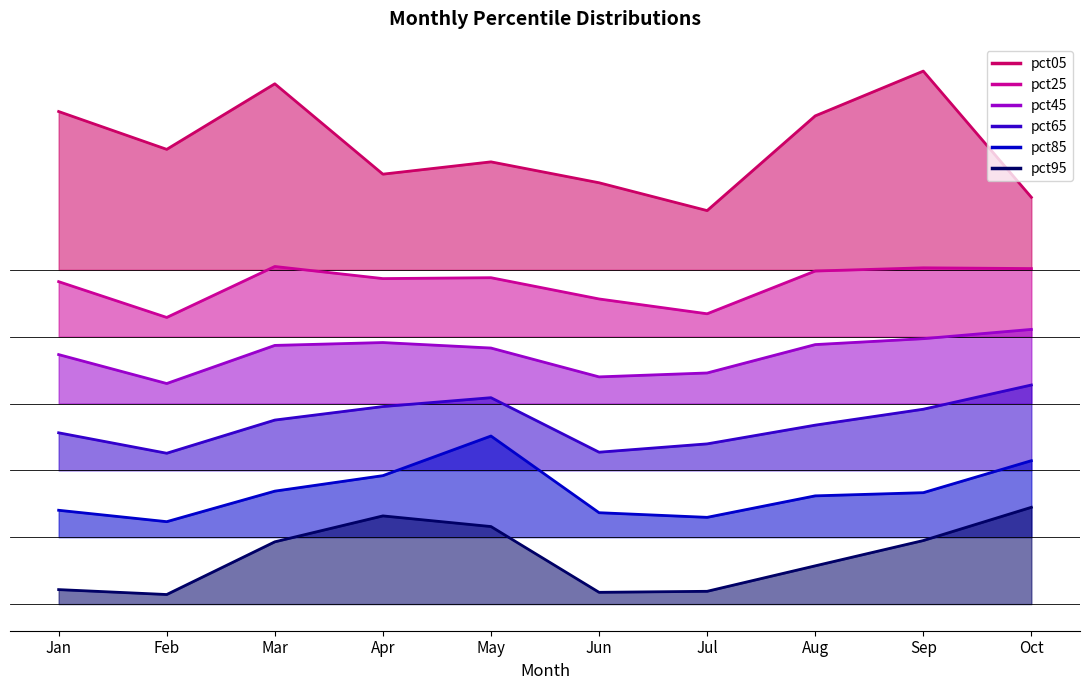

Which has a higher value, Jul or Jun?

Jun